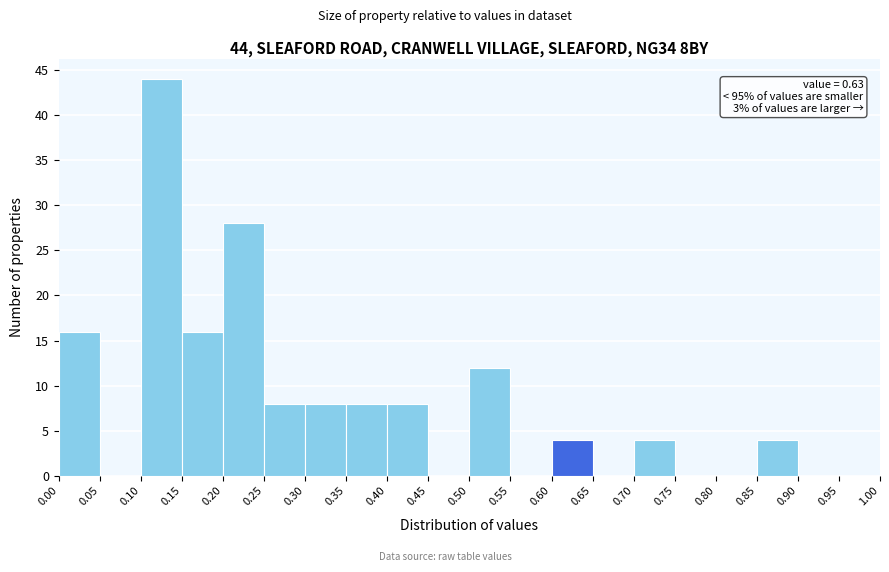

Over which range of the x-axis is the bar tallest?

0.10 to 0.15